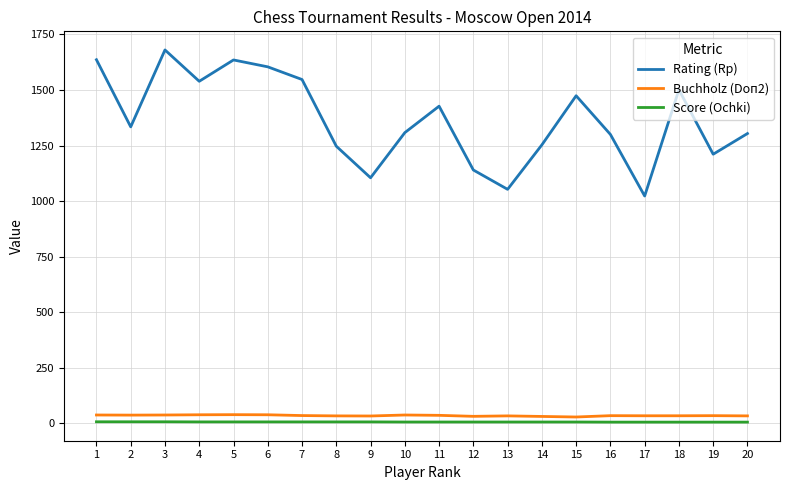

Is the value of Rating (Rp) at 9 greater than the value of Score (Ochki) at 19?

Yes